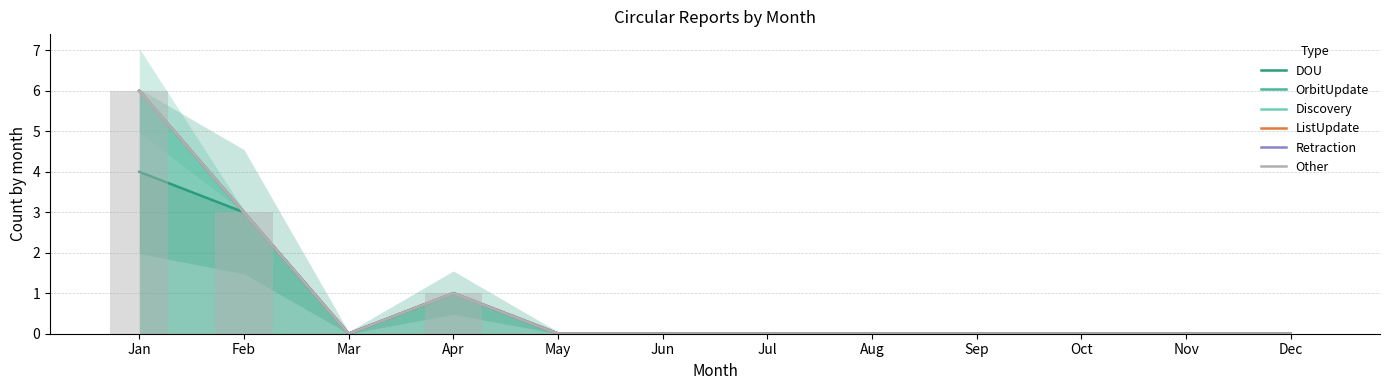

Does the chart contain any negative values?

No